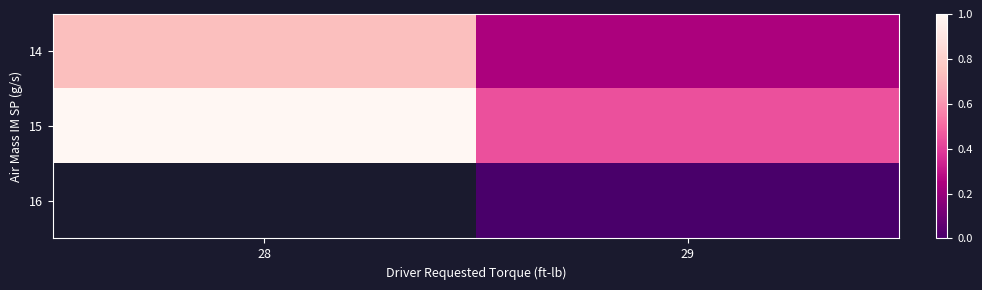

List the labels in order of 14 value, smallest first.

29, 28